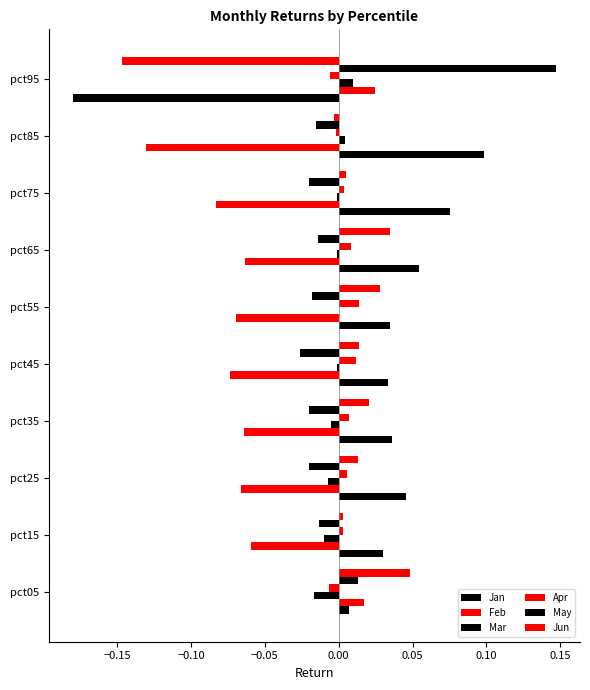

How many categories are shown in the chart?

10